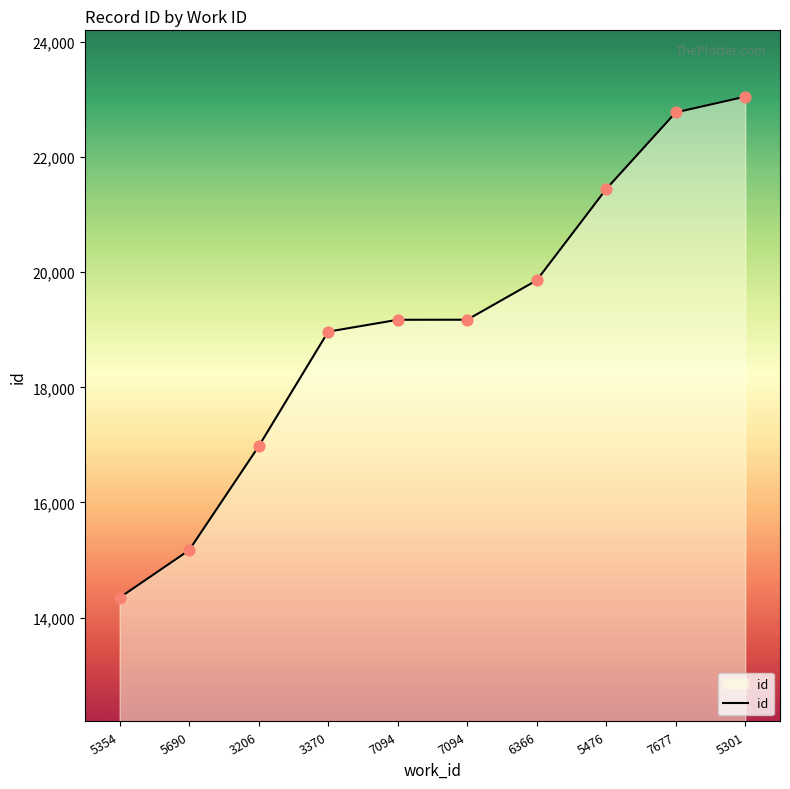

What is the change in value from 5354 to 5690?

+825